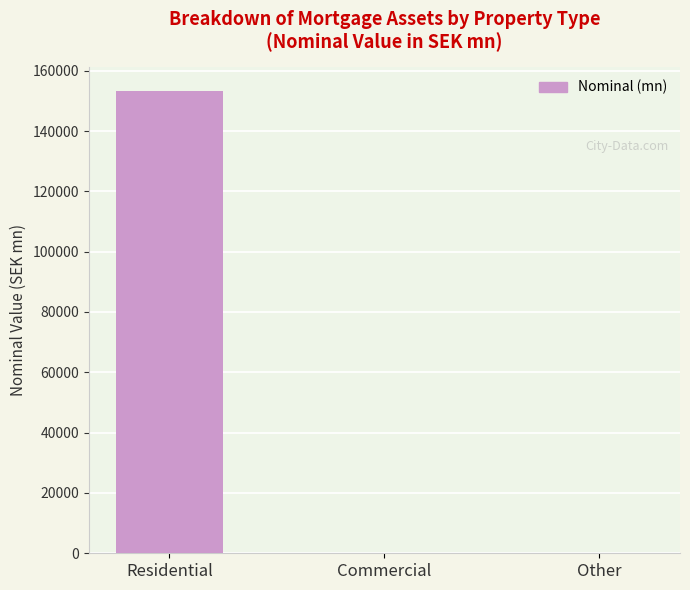

Does the chart contain stacked bars?

No